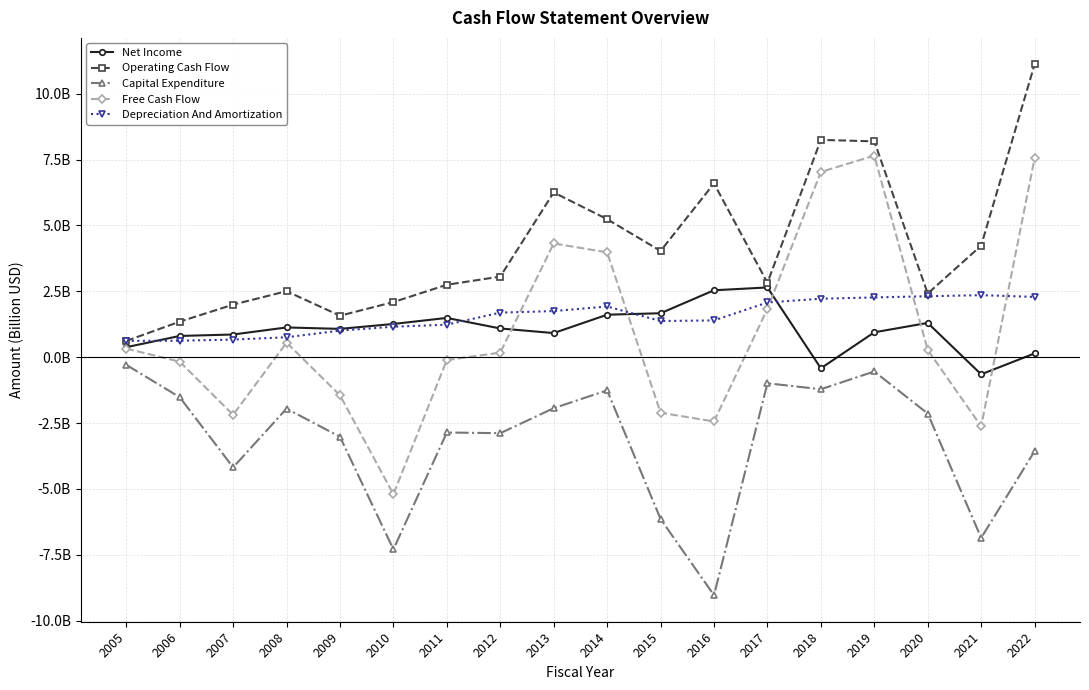

Does the chart have visible grid lines?

Yes